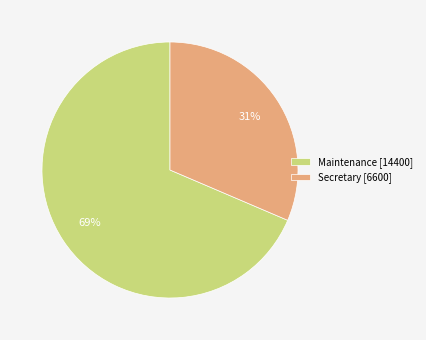

To the nearest percent, what is the combined percentage of Maintenance [14400] and Secretary [6600]?

100%